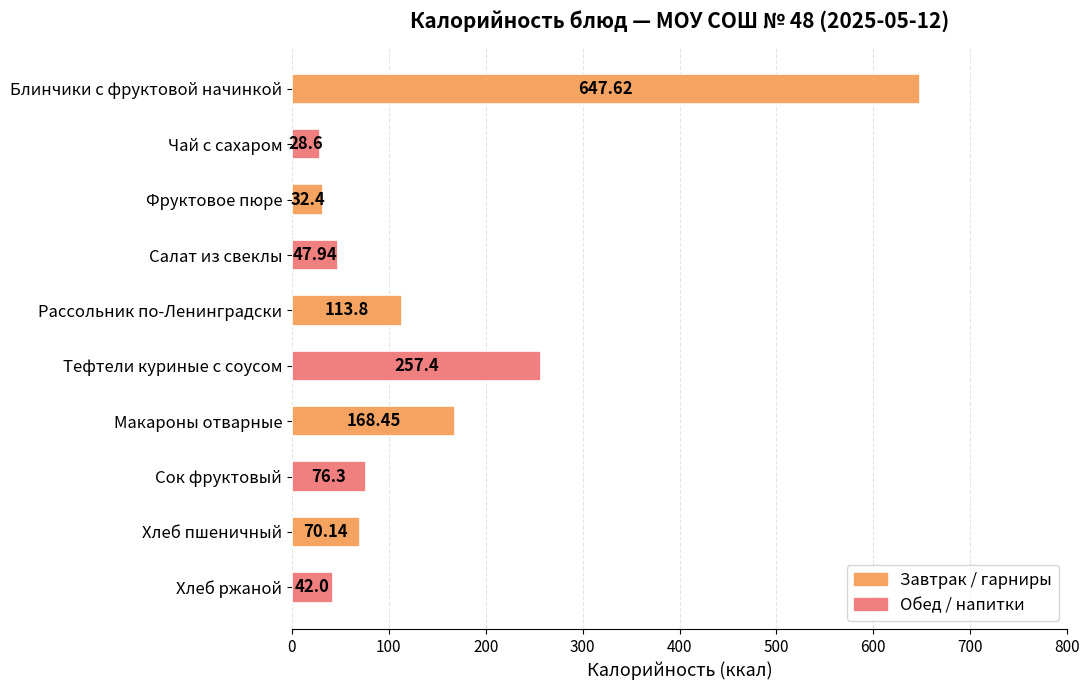

What is the change in value from Тефтели куриные с соусом to Хлеб пшеничный?

-187.3